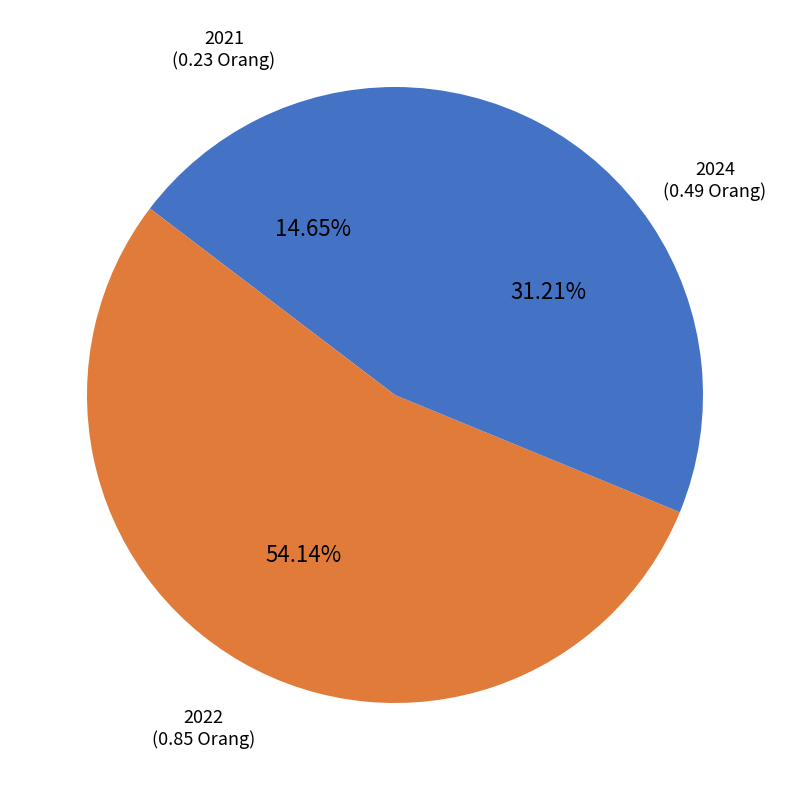

Is it true that 2024 is 42% of the pie?

False